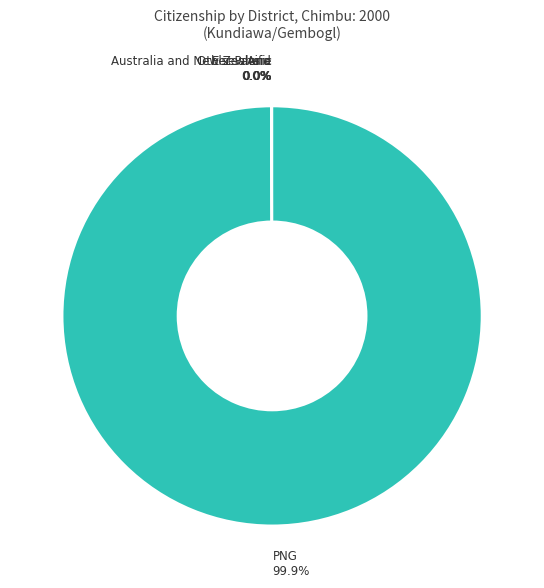

Is there any slice that represents more than half of the pie?

Yes